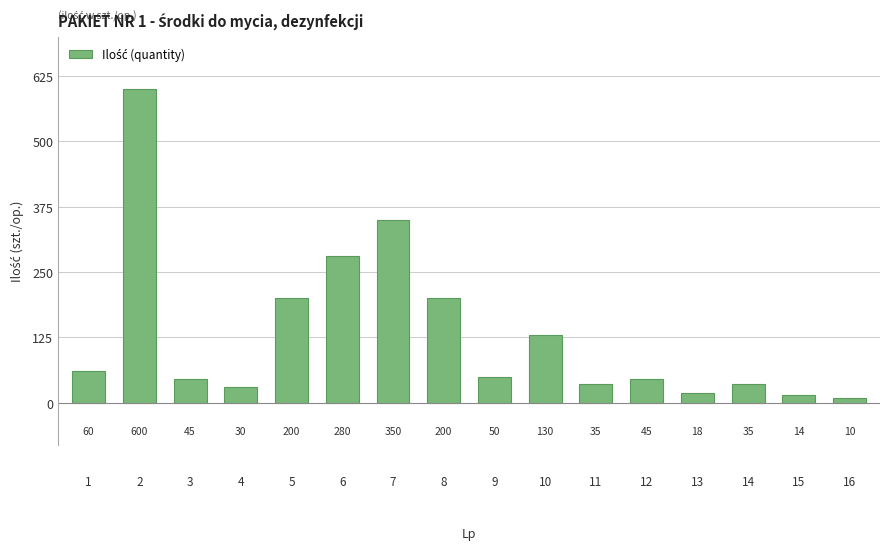

True or false: the data shows 10 at 16.

True